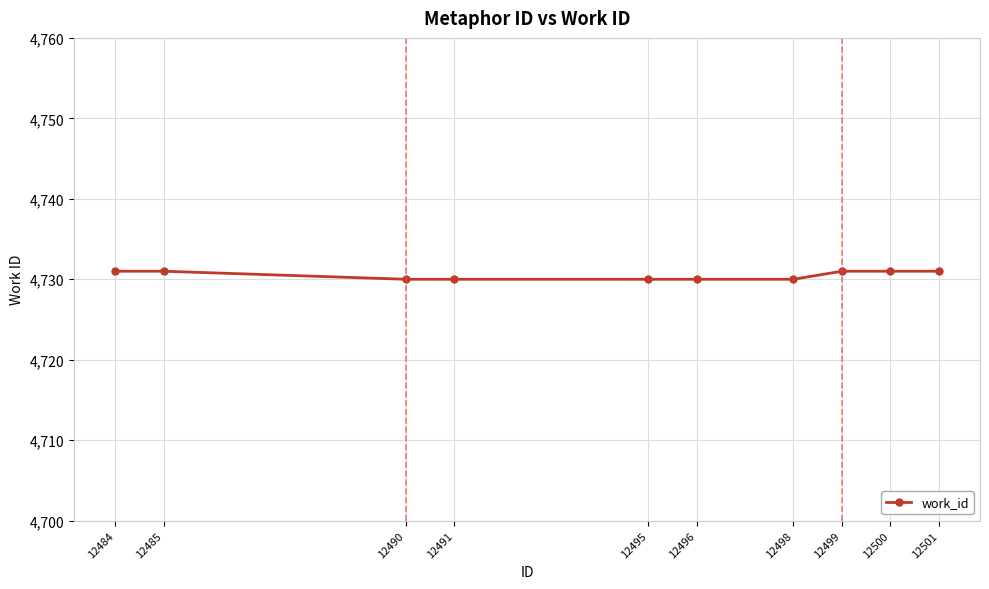

True or false: the data shows 4731 at 12501.

True